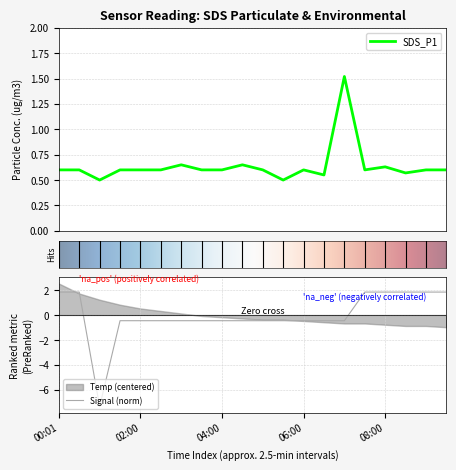

At which label does Signal first exceed 0?

00:01